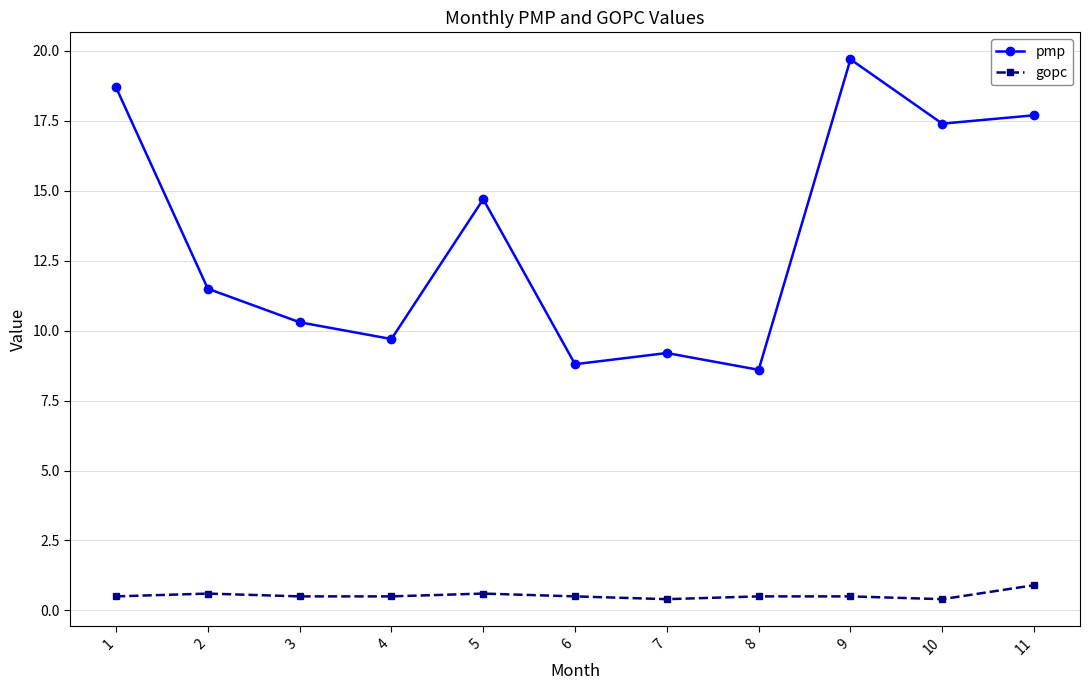

At which category does pmp reach its first local peak?

5